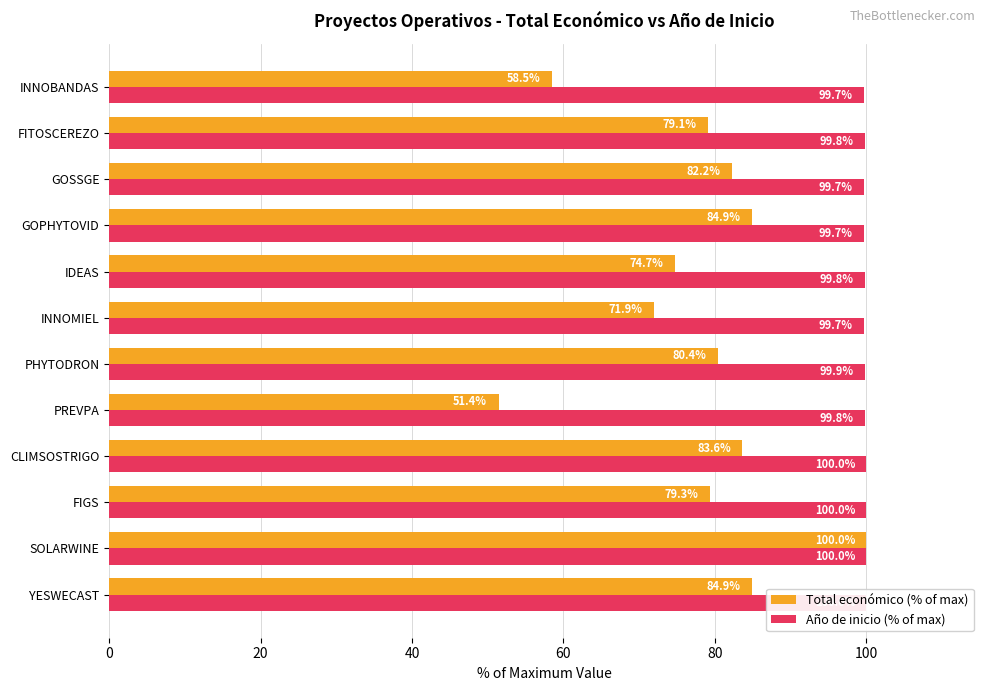

What are all the series names shown in the legend?

Total económico (% of max), Año de inicio (% of max)